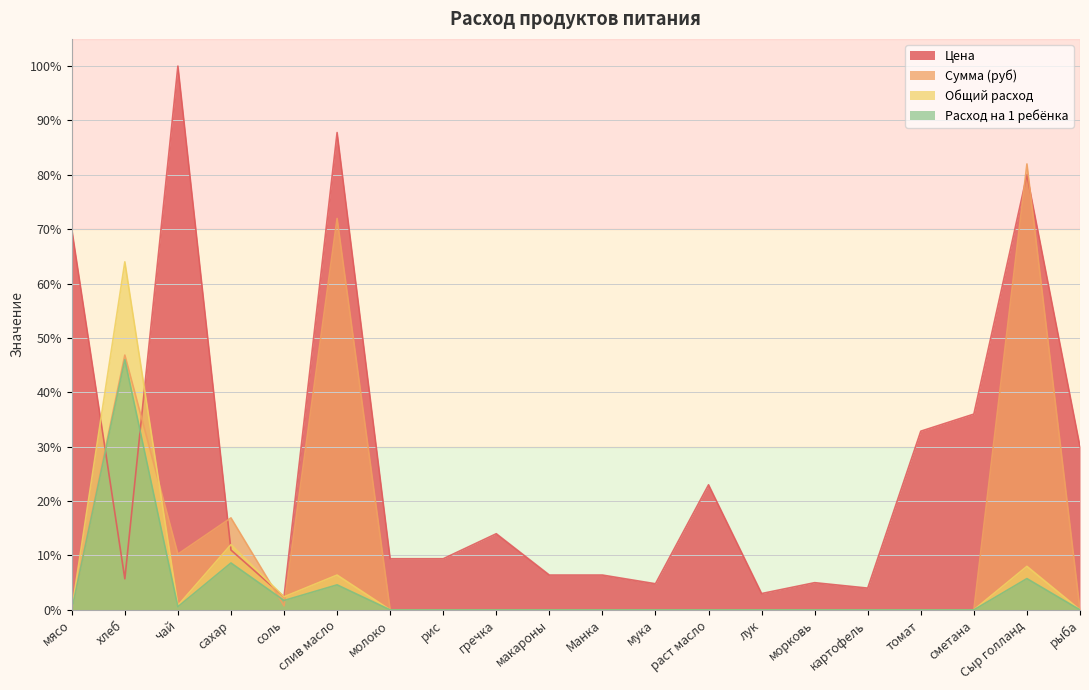

What are all the series names shown in the legend?

Цена, Сумма (руб), Общий расход, Расход на 1 ребёнка